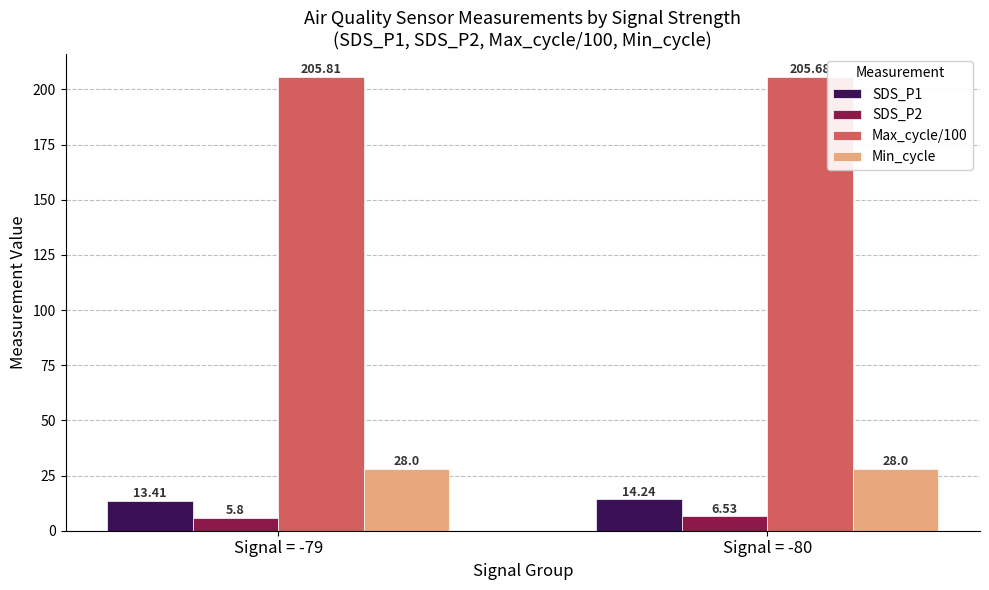

True or false: SDS_P2 has a value of 6.5 at Signal = -80.

True